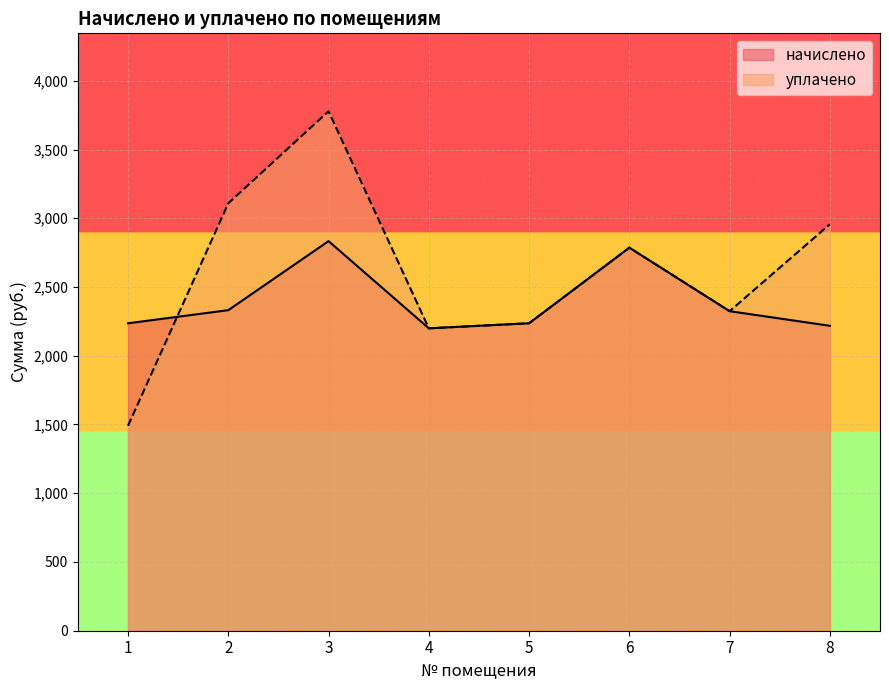

Rank the categories by уплачено value from lowest to highest.

1, 4, 5, 7, 6, 8, 2, 3